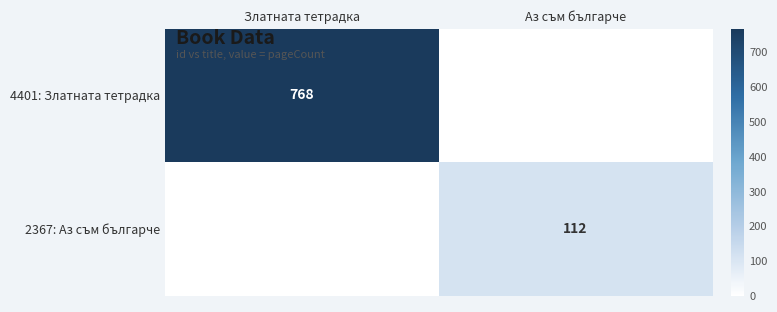

The value of 4401: Златната тетрадка at Златната тетрадка is 768. True or false?

True